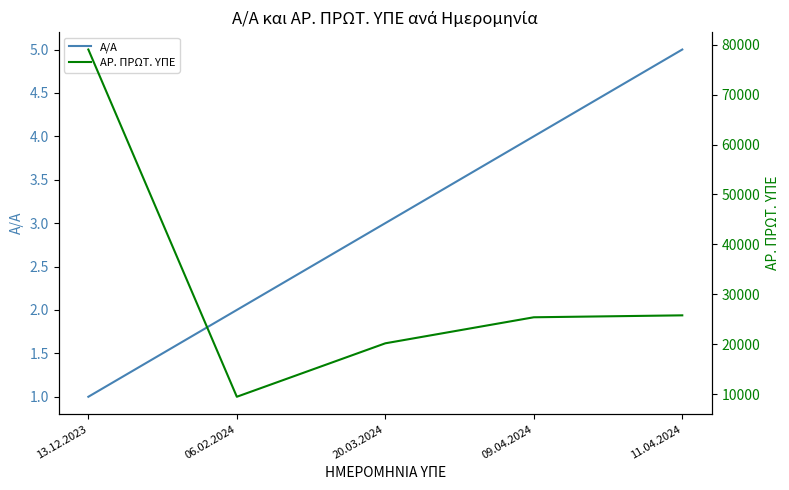

What is the difference between the highest and lowest values at 06.02.2024?

9474